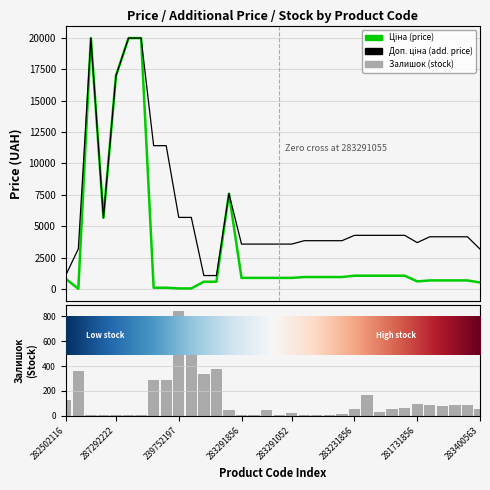

Reading left to right, transcribe all the data shown in this chart.

Ціна: 818.5	32.0	19964.2	5673.8	16976.3	19964.2	19964.2	114.1	114.1	57.0	57.0	589.9	589.9	7596.5	895.9	895.9	895.9	895.9	895.9	963.5	963.5	963.5	963.5	1069.8	1069.8	1069.8	1069.8	1069.8	617.0	694.3	694.3	694.3	694.3	531.3
Доп. ціна: 1109.2	3205.0	19964.2	5673.8	16976.3	19964.2	19964.2	11410.0	11410.0	5705.0	5705.0	1081.7	1081.7	7596.5	3583.6	3583.6	3583.6	3583.6	3583.6	3854.0	3854.0	3854.0	3854.0	4279.1	4279.1	4279.1	4279.1	4279.1	3701.9	4165.6	4165.6	4165.6	4165.6	3187.6
Залишок: 125.0	360.0	7.0	2.0	4.0	5.0	3.0	289.0	290.0	845.0	698.0	333.0	373.0	43.0	7.0	6.0	43.0	9.0	26.0	8.0	6.0	4.0	12.0	54.0	169.0	34.0	53.0	64.0	94.0	87.0	75.0	84.0	87.0	53.0